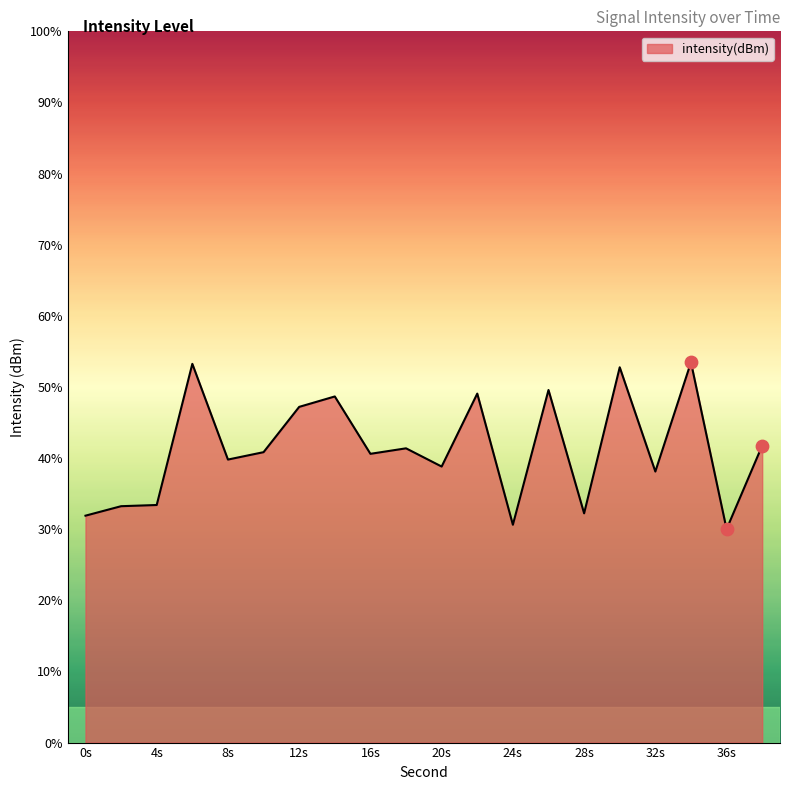

What is the difference between the maximum and minimum values?

23.5